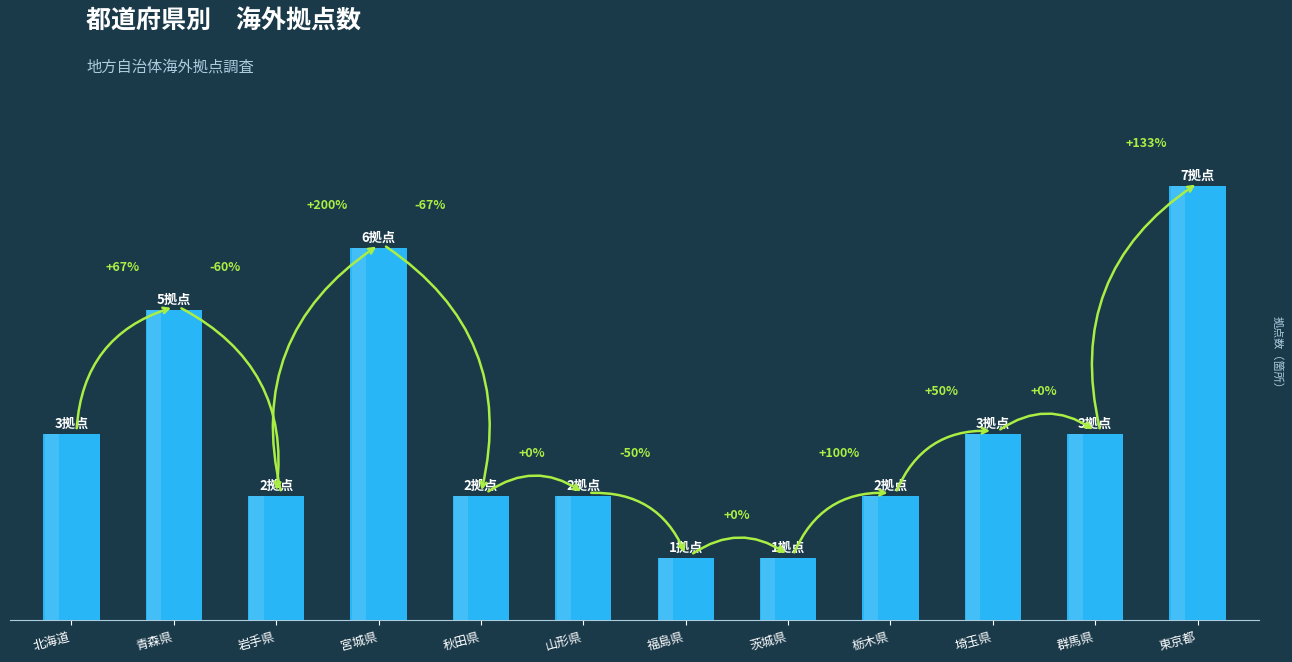

Where does the data first go above 3?

青森県